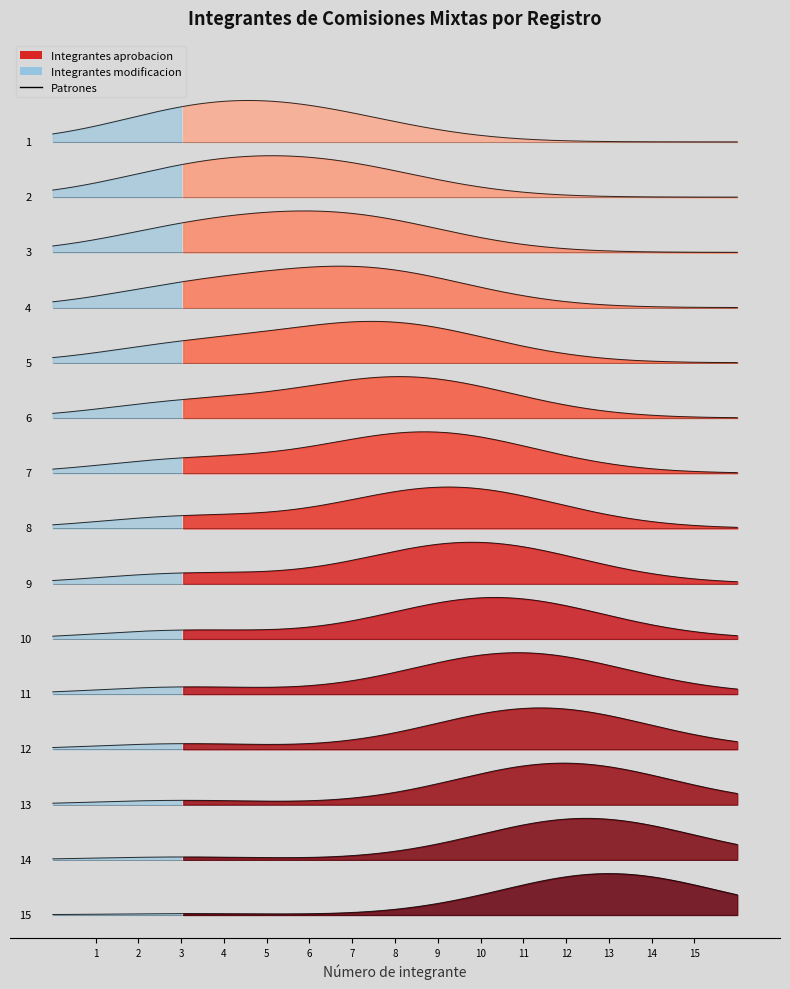

How many data points in Integrantes aprobacion are less than 8?

7